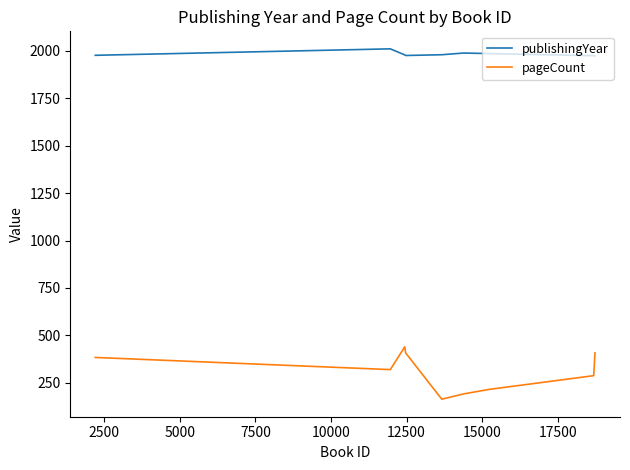

What is the maximum value shown in the chart?

2010